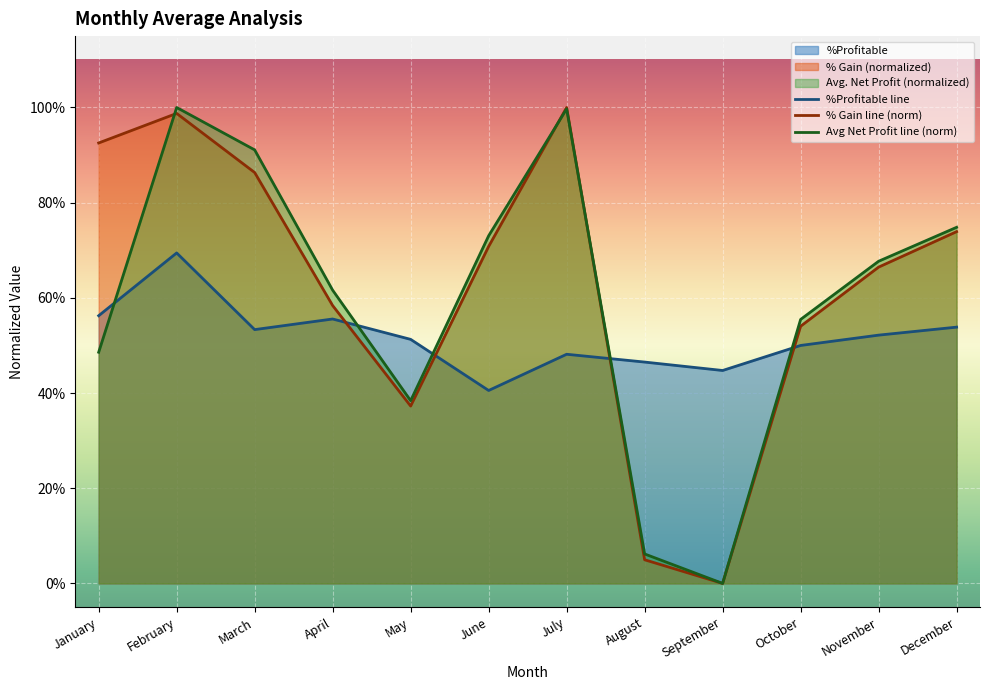

Count the number of data series in this chart.

3